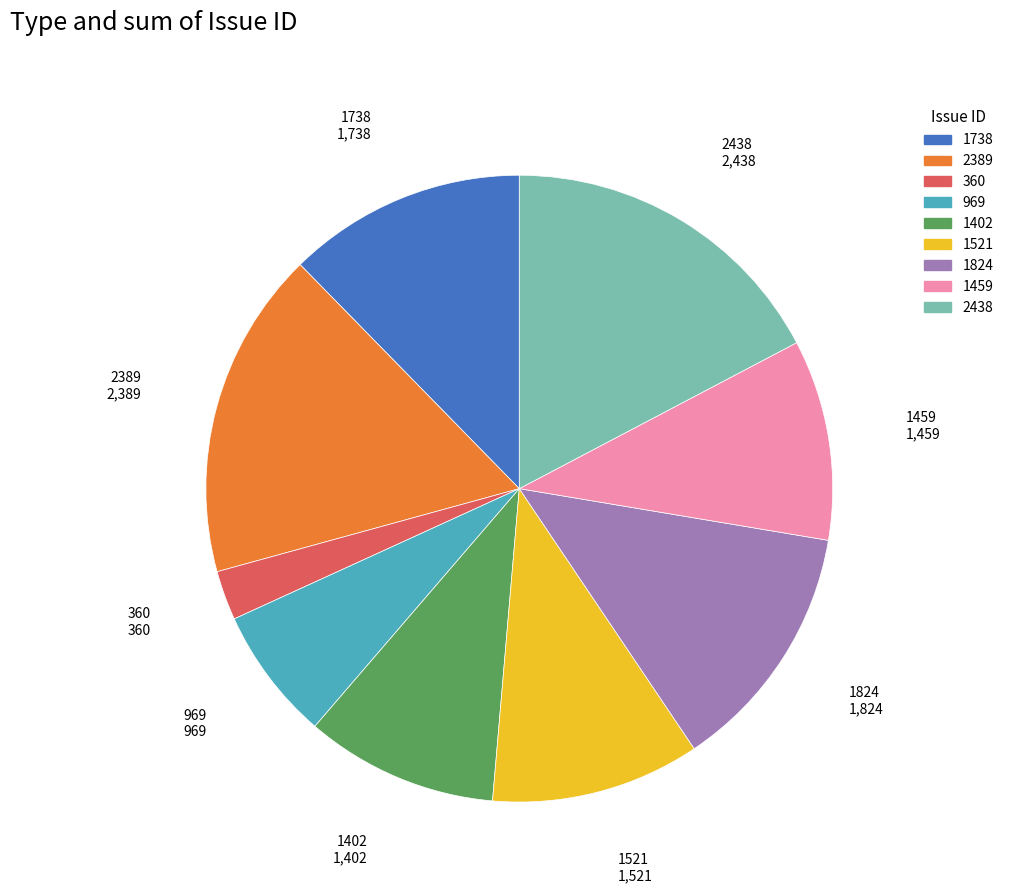

Count the number of slices in the pie.

9